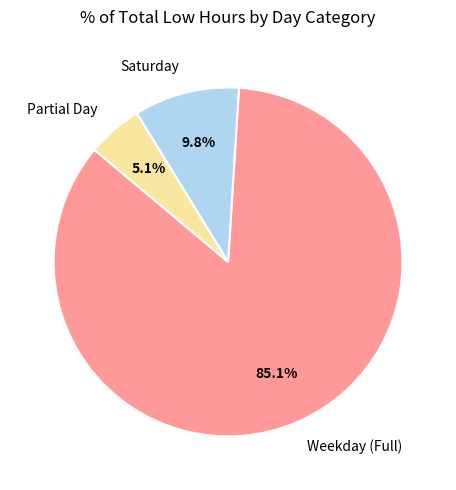

Which has a higher value, Partial Day or Saturday?

Saturday